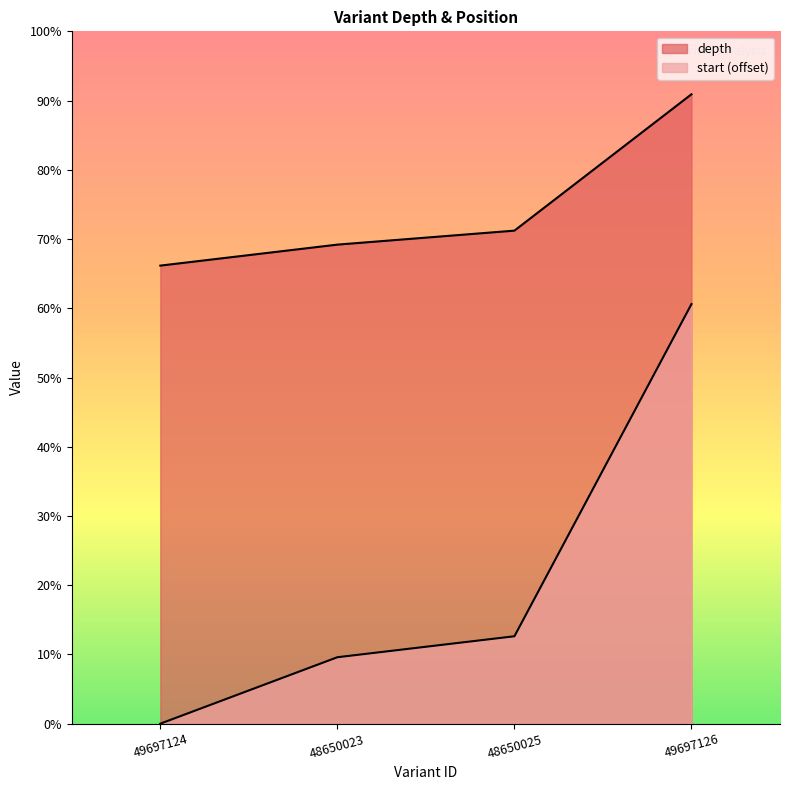

Between 49697124 and 49697126, which is larger?

49697126